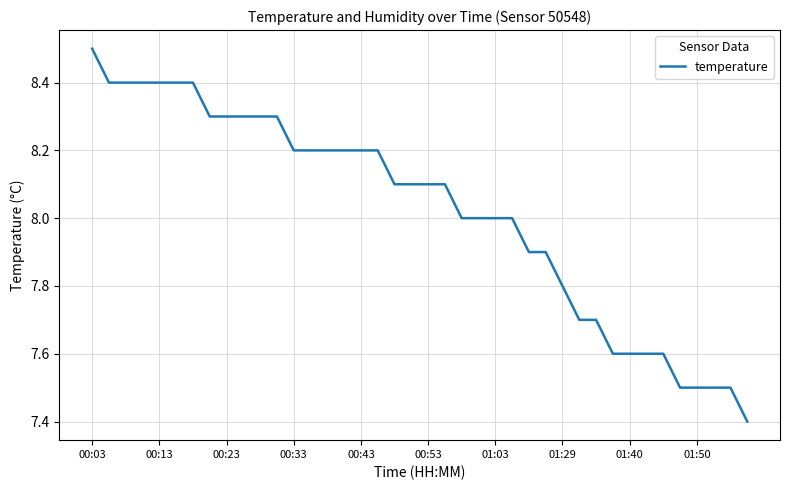

What is the difference between the maximum and minimum values?

1.1